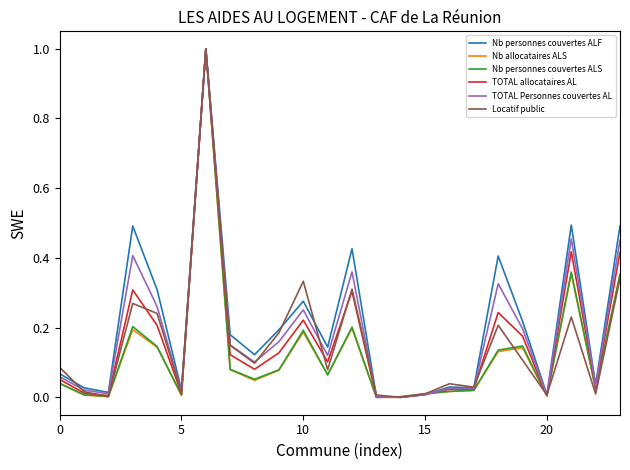

What are all the series names shown in the legend?

Nb personnes couvertes ALF, Nb allocataires ALS, Nb personnes couvertes ALS, TOTAL allocataires AL, TOTAL Personnes couvertes AL, Locatif public